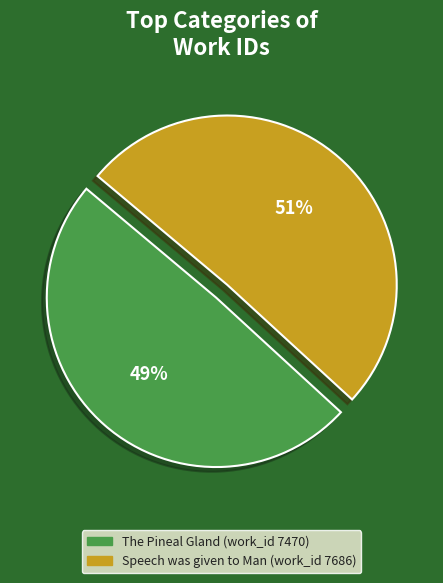

Combined, do Speech was given to Man (work_id 7686) and The Pineal Gland (work_id 7470) account for over 50%?

Yes